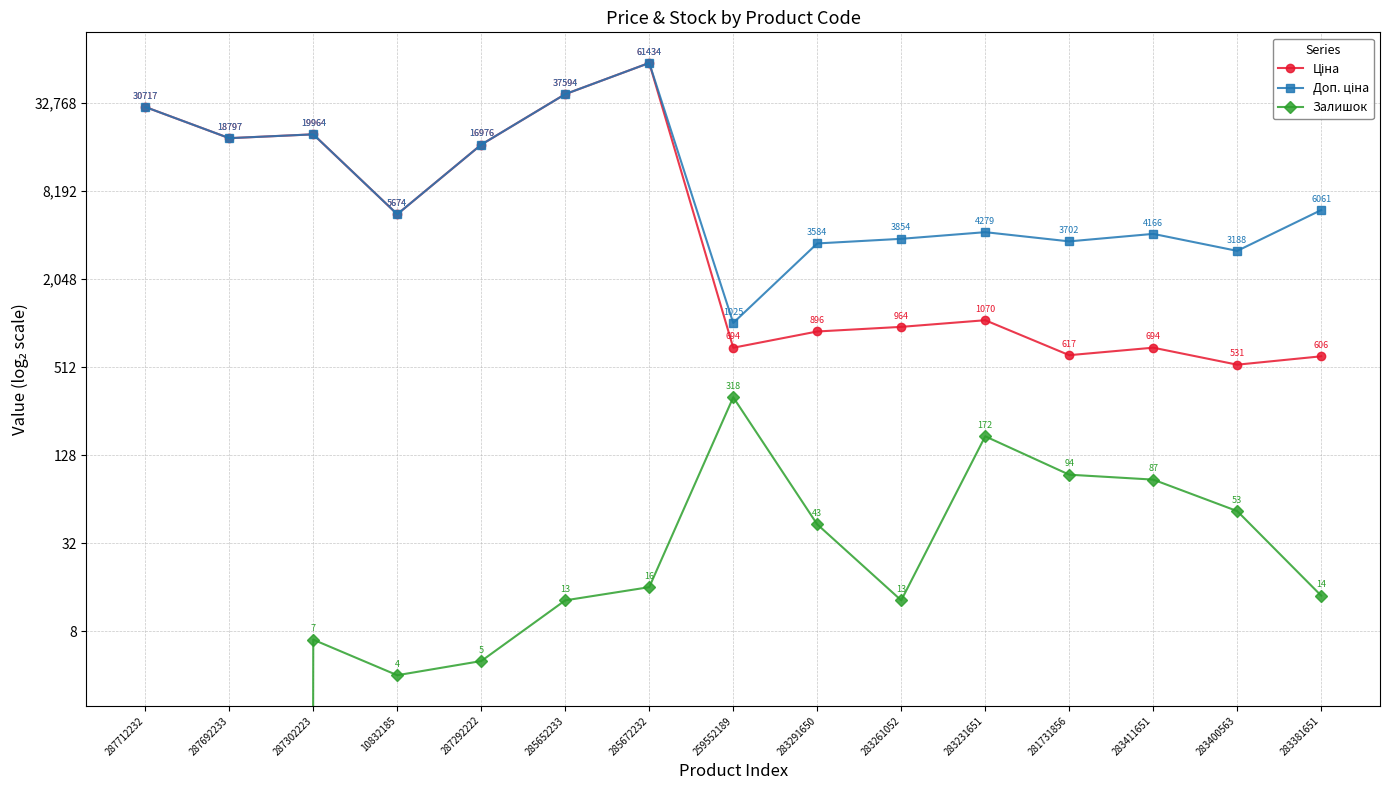

At which category does Доп. ціна reach its first local peak?

287302223